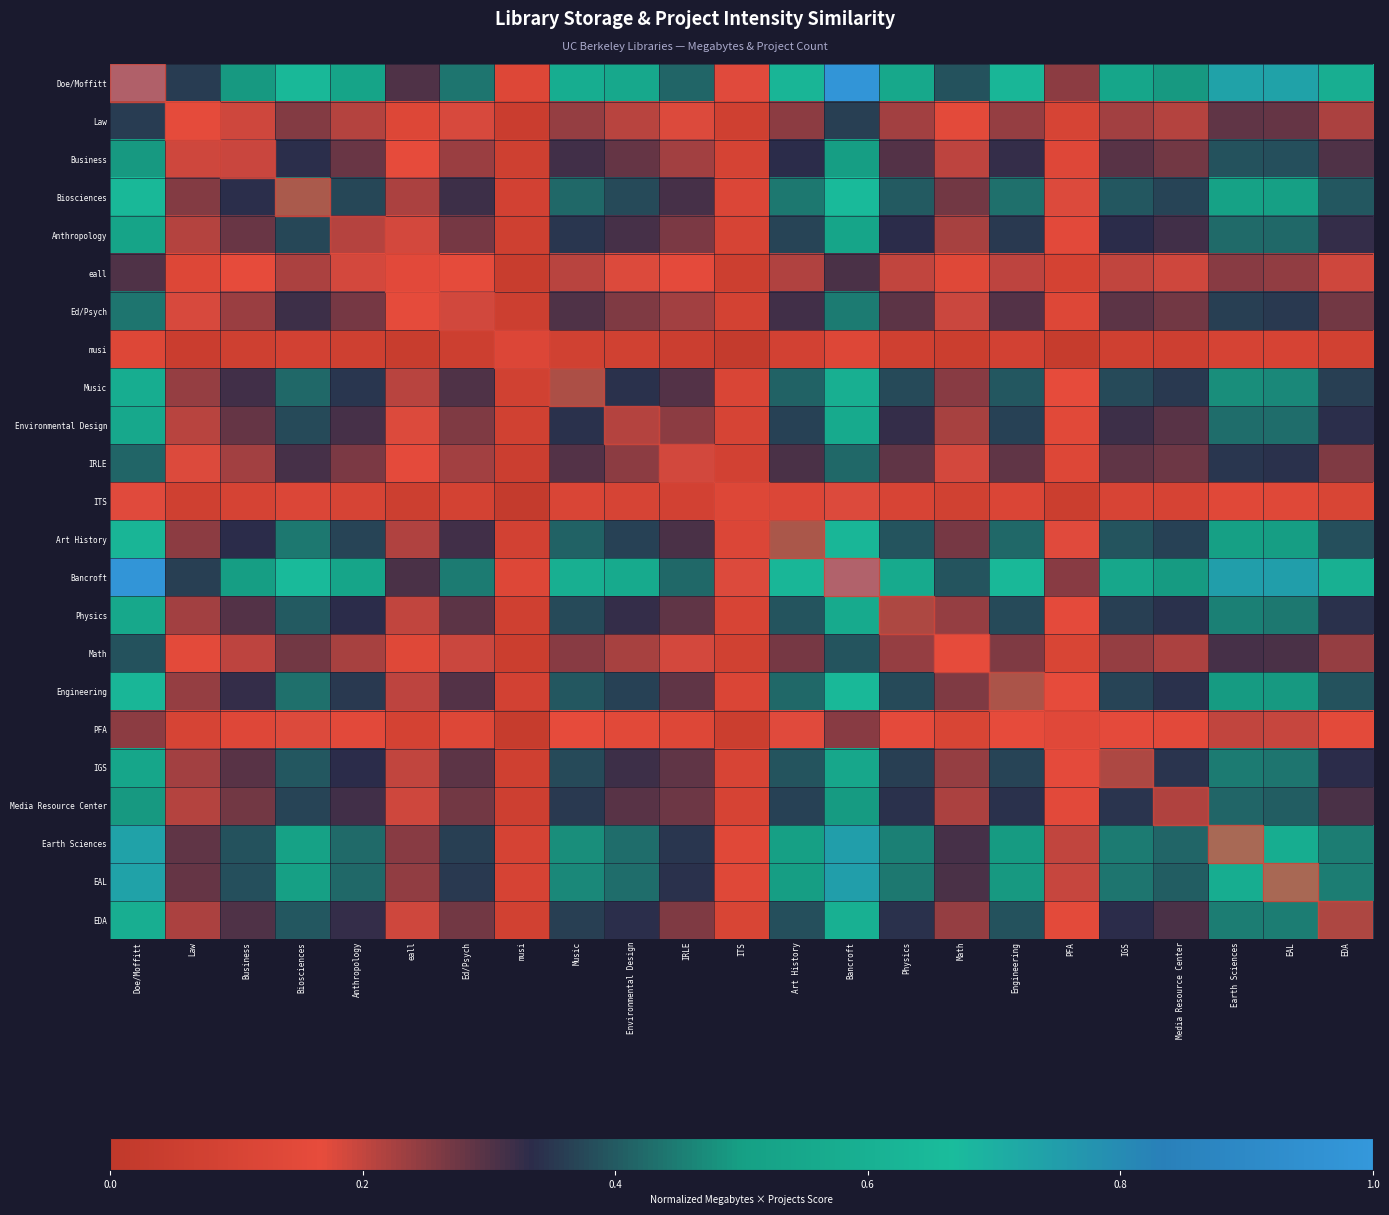

Reading left to right, transcribe all the data shown in this chart.

Doe/Moffitt: Doe/Moffitt=1.0	Law=0.4	Business=0.5	Biosciences=0.6	Anthropology=0.5	eall=0.3	Ed/Psych=0.4	musi=0.1	Music=0.6	Environmental Design=0.6	IRLE=0.4	ITS=0.2	Art History=0.6	Bancroft=1.0	Physics=0.5	Math=0.4	Engineering=0.6	PFA=0.2	IGS=0.5	Media Resource Center=0.5	Earth Sciences=0.7	EAL=0.7	EDA=0.6
Law: Doe/Moffitt=0.4	Law=0.1	Business=0.2	Biosciences=0.3	Anthropology=0.2	eall=0.1	Ed/Psych=0.2	musi=0.0	Music=0.2	Environmental Design=0.2	IRLE=0.2	ITS=0.1	Art History=0.2	Bancroft=0.4	Physics=0.2	Math=0.2	Engineering=0.2	PFA=0.1	IGS=0.2	Media Resource Center=0.2	Earth Sciences=0.3	EAL=0.3	EDA=0.2
Business: Doe/Moffitt=0.5	Law=0.2	Business=0.3	Biosciences=0.3	Anthropology=0.3	eall=0.2	Ed/Psych=0.2	musi=0.1	Music=0.3	Environmental Design=0.3	IRLE=0.2	ITS=0.1	Art History=0.3	Bancroft=0.5	Physics=0.3	Math=0.2	Engineering=0.3	PFA=0.1	IGS=0.3	Media Resource Center=0.3	Earth Sciences=0.4	EAL=0.4	EDA=0.3
Biosciences: Doe/Moffitt=0.6	Law=0.3	Business=0.3	Biosciences=0.5	Anthropology=0.4	eall=0.2	Ed/Psych=0.3	musi=0.1	Music=0.4	Environmental Design=0.4	IRLE=0.3	ITS=0.1	Art History=0.4	Bancroft=0.7	Physics=0.4	Math=0.3	Engineering=0.4	PFA=0.2	IGS=0.4	Media Resource Center=0.4	Earth Sciences=0.5	EAL=0.5	EDA=0.4
Anthropology: Doe/Moffitt=0.5	Law=0.2	Business=0.3	Biosciences=0.4	Anthropology=0.3	eall=0.2	Ed/Psych=0.3	musi=0.1	Music=0.4	Environmental Design=0.3	IRLE=0.3	ITS=0.1	Art History=0.4	Bancroft=0.5	Physics=0.3	Math=0.2	Engineering=0.4	PFA=0.1	IGS=0.3	Media Resource Center=0.3	Earth Sciences=0.4	EAL=0.4	EDA=0.3
eall: Doe/Moffitt=0.3	Law=0.1	Business=0.2	Biosciences=0.2	Anthropology=0.2	eall=0.1	Ed/Psych=0.2	musi=0.0	Music=0.2	Environmental Design=0.2	IRLE=0.2	ITS=0.1	Art History=0.2	Bancroft=0.3	Physics=0.2	Math=0.1	Engineering=0.2	PFA=0.1	IGS=0.2	Media Resource Center=0.2	Earth Sciences=0.3	EAL=0.2	EDA=0.2
Ed/Psych: Doe/Moffitt=0.4	Law=0.2	Business=0.2	Biosciences=0.3	Anthropology=0.3	eall=0.2	Ed/Psych=0.2	musi=0.1	Music=0.3	Environmental Design=0.3	IRLE=0.2	ITS=0.1	Art History=0.3	Bancroft=0.4	Physics=0.3	Math=0.2	Engineering=0.3	PFA=0.1	IGS=0.3	Media Resource Center=0.3	Earth Sciences=0.4	EAL=0.4	EDA=0.3
musi: Doe/Moffitt=0.1	Law=0.0	Business=0.1	Biosciences=0.1	Anthropology=0.1	eall=0.0	Ed/Psych=0.1	musi=0.0	Music=0.1	Environmental Design=0.1	IRLE=0.1	ITS=0.0	Art History=0.1	Bancroft=0.1	Physics=0.1	Math=0.0	Engineering=0.1	PFA=0.0	IGS=0.1	Media Resource Center=0.1	Earth Sciences=0.1	EAL=0.1	EDA=0.1
Music: Doe/Moffitt=0.6	Law=0.2	Business=0.3	Biosciences=0.4	Anthropology=0.4	eall=0.2	Ed/Psych=0.3	musi=0.1	Music=0.4	Environmental Design=0.3	IRLE=0.3	ITS=0.1	Art History=0.4	Bancroft=0.6	Physics=0.4	Math=0.3	Engineering=0.4	PFA=0.2	IGS=0.4	Media Resource Center=0.4	Earth Sciences=0.5	EAL=0.5	EDA=0.4
Environmental Design: Doe/Moffitt=0.6	Law=0.2	Business=0.3	Biosciences=0.4	Anthropology=0.3	eall=0.2	Ed/Psych=0.3	musi=0.1	Music=0.3	Environmental Design=0.3	IRLE=0.2	ITS=0.1	Art History=0.4	Bancroft=0.6	Physics=0.3	Math=0.2	Engineering=0.4	PFA=0.1	IGS=0.3	Media Resource Center=0.3	Earth Sciences=0.4	EAL=0.4	EDA=0.3
IRLE: Doe/Moffitt=0.4	Law=0.2	Business=0.2	Biosciences=0.3	Anthropology=0.3	eall=0.2	Ed/Psych=0.2	musi=0.1	Music=0.3	Environmental Design=0.2	IRLE=0.2	ITS=0.1	Art History=0.3	Bancroft=0.4	Physics=0.3	Math=0.2	Engineering=0.3	PFA=0.1	IGS=0.3	Media Resource Center=0.3	Earth Sciences=0.4	EAL=0.3	EDA=0.3
ITS: Doe/Moffitt=0.2	Law=0.1	Business=0.1	Biosciences=0.1	Anthropology=0.1	eall=0.1	Ed/Psych=0.1	musi=0.0	Music=0.1	Environmental Design=0.1	IRLE=0.1	ITS=0.0	Art History=0.1	Bancroft=0.2	Physics=0.1	Math=0.1	Engineering=0.1	PFA=0.0	IGS=0.1	Media Resource Center=0.1	Earth Sciences=0.1	EAL=0.1	EDA=0.1
Art History: Doe/Moffitt=0.6	Law=0.2	Business=0.3	Biosciences=0.4	Anthropology=0.4	eall=0.2	Ed/Psych=0.3	musi=0.1	Music=0.4	Environmental Design=0.4	IRLE=0.3	ITS=0.1	Art History=0.4	Bancroft=0.6	Physics=0.4	Math=0.3	Engineering=0.4	PFA=0.2	IGS=0.4	Media Resource Center=0.4	Earth Sciences=0.5	EAL=0.5	EDA=0.4
Bancroft: Doe/Moffitt=1.0	Law=0.4	Business=0.5	Biosciences=0.7	Anthropology=0.5	eall=0.3	Ed/Psych=0.4	musi=0.1	Music=0.6	Environmental Design=0.6	IRLE=0.4	ITS=0.2	Art History=0.6	Bancroft=1.0	Physics=0.6	Math=0.4	Engineering=0.6	PFA=0.3	IGS=0.5	Media Resource Center=0.5	Earth Sciences=0.7	EAL=0.7	EDA=0.6
Physics: Doe/Moffitt=0.5	Law=0.2	Business=0.3	Biosciences=0.4	Anthropology=0.3	eall=0.2	Ed/Psych=0.3	musi=0.1	Music=0.4	Environmental Design=0.3	IRLE=0.3	ITS=0.1	Art History=0.4	Bancroft=0.6	Physics=0.4	Math=0.2	Engineering=0.4	PFA=0.2	IGS=0.4	Media Resource Center=0.3	Earth Sciences=0.5	EAL=0.4	EDA=0.3
Math: Doe/Moffitt=0.4	Law=0.2	Business=0.2	Biosciences=0.3	Anthropology=0.2	eall=0.1	Ed/Psych=0.2	musi=0.0	Music=0.3	Environmental Design=0.2	IRLE=0.2	ITS=0.1	Art History=0.3	Bancroft=0.4	Physics=0.2	Math=0.2	Engineering=0.3	PFA=0.1	IGS=0.2	Media Resource Center=0.2	Earth Sciences=0.3	EAL=0.3	EDA=0.2
Engineering: Doe/Moffitt=0.6	Law=0.2	Business=0.3	Biosciences=0.4	Anthropology=0.4	eall=0.2	Ed/Psych=0.3	musi=0.1	Music=0.4	Environmental Design=0.4	IRLE=0.3	ITS=0.1	Art History=0.4	Bancroft=0.6	Physics=0.4	Math=0.3	Engineering=0.4	PFA=0.2	IGS=0.4	Media Resource Center=0.3	Earth Sciences=0.5	EAL=0.5	EDA=0.4
PFA: Doe/Moffitt=0.2	Law=0.1	Business=0.1	Biosciences=0.2	Anthropology=0.1	eall=0.1	Ed/Psych=0.1	musi=0.0	Music=0.2	Environmental Design=0.1	IRLE=0.1	ITS=0.0	Art History=0.2	Bancroft=0.3	Physics=0.2	Math=0.1	Engineering=0.2	PFA=0.1	IGS=0.2	Media Resource Center=0.2	Earth Sciences=0.2	EAL=0.2	EDA=0.2
IGS: Doe/Moffitt=0.5	Law=0.2	Business=0.3	Biosciences=0.4	Anthropology=0.3	eall=0.2	Ed/Psych=0.3	musi=0.1	Music=0.4	Environmental Design=0.3	IRLE=0.3	ITS=0.1	Art History=0.4	Bancroft=0.5	Physics=0.4	Math=0.2	Engineering=0.4	PFA=0.2	IGS=0.4	Media Resource Center=0.3	Earth Sciences=0.4	EAL=0.4	EDA=0.3
Media Resource Center: Doe/Moffitt=0.5	Law=0.2	Business=0.3	Biosciences=0.4	Anthropology=0.3	eall=0.2	Ed/Psych=0.3	musi=0.1	Music=0.4	Environmental Design=0.3	IRLE=0.3	ITS=0.1	Art History=0.4	Bancroft=0.5	Physics=0.3	Math=0.2	Engineering=0.3	PFA=0.2	IGS=0.3	Media Resource Center=0.3	Earth Sciences=0.4	EAL=0.4	EDA=0.3
Earth Sciences: Doe/Moffitt=0.7	Law=0.3	Business=0.4	Biosciences=0.5	Anthropology=0.4	eall=0.3	Ed/Psych=0.4	musi=0.1	Music=0.5	Environmental Design=0.4	IRLE=0.4	ITS=0.1	Art History=0.5	Bancroft=0.7	Physics=0.5	Math=0.3	Engineering=0.5	PFA=0.2	IGS=0.4	Media Resource Center=0.4	Earth Sciences=0.6	EAL=0.6	EDA=0.5
EAL: Doe/Moffitt=0.7	Law=0.3	Business=0.4	Biosciences=0.5	Anthropology=0.4	eall=0.2	Ed/Psych=0.4	musi=0.1	Music=0.5	Environmental Design=0.4	IRLE=0.3	ITS=0.1	Art History=0.5	Bancroft=0.7	Physics=0.4	Math=0.3	Engineering=0.5	PFA=0.2	IGS=0.4	Media Resource Center=0.4	Earth Sciences=0.6	EAL=0.6	EDA=0.5
EDA: Doe/Moffitt=0.6	Law=0.2	Business=0.3	Biosciences=0.4	Anthropology=0.3	eall=0.2	Ed/Psych=0.3	musi=0.1	Music=0.4	Environmental Design=0.3	IRLE=0.3	ITS=0.1	Art History=0.4	Bancroft=0.6	Physics=0.3	Math=0.2	Engineering=0.4	PFA=0.2	IGS=0.3	Media Resource Center=0.3	Earth Sciences=0.5	EAL=0.5	EDA=0.4